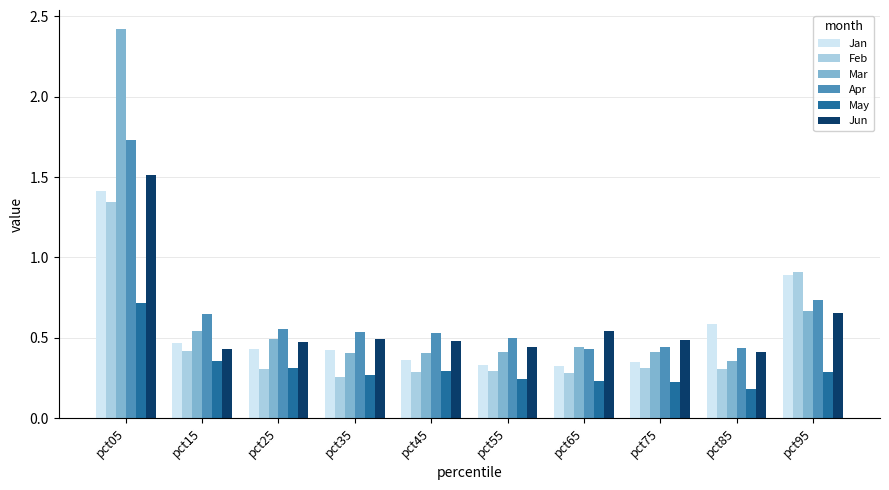

The value of Feb at pct85 is 0.3. True or false?

True